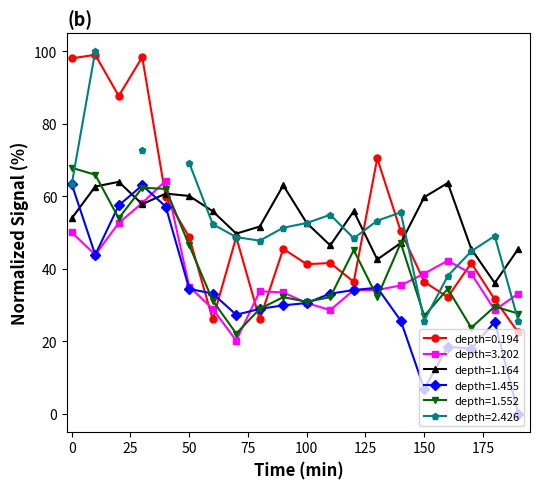

True or false: depth=3.202 and depth=0.194 intersect in this chart.

True